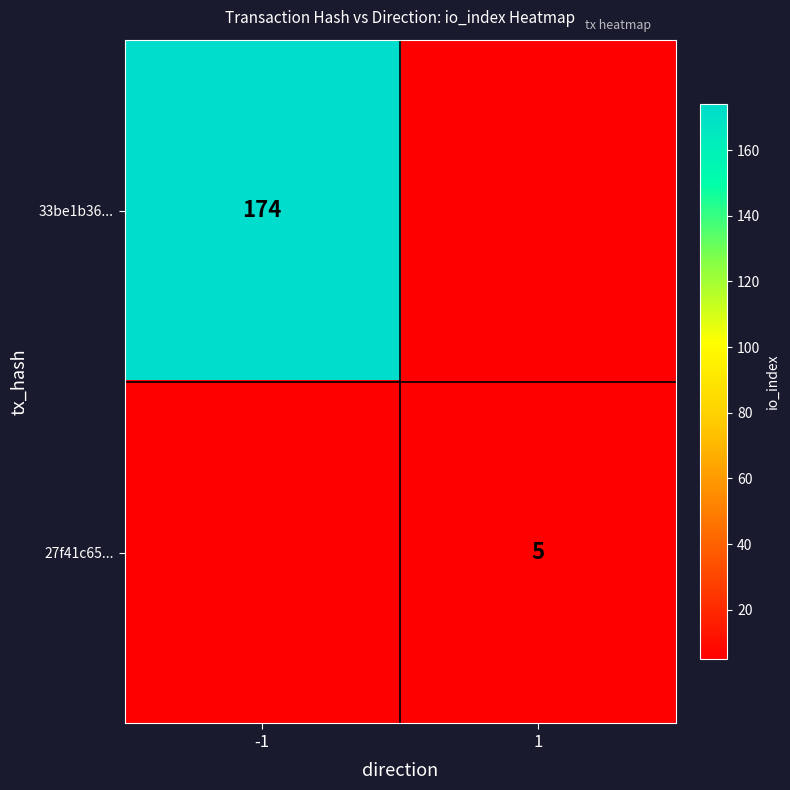

True or false: 27f41c65... has a value of 5 at 1.

True